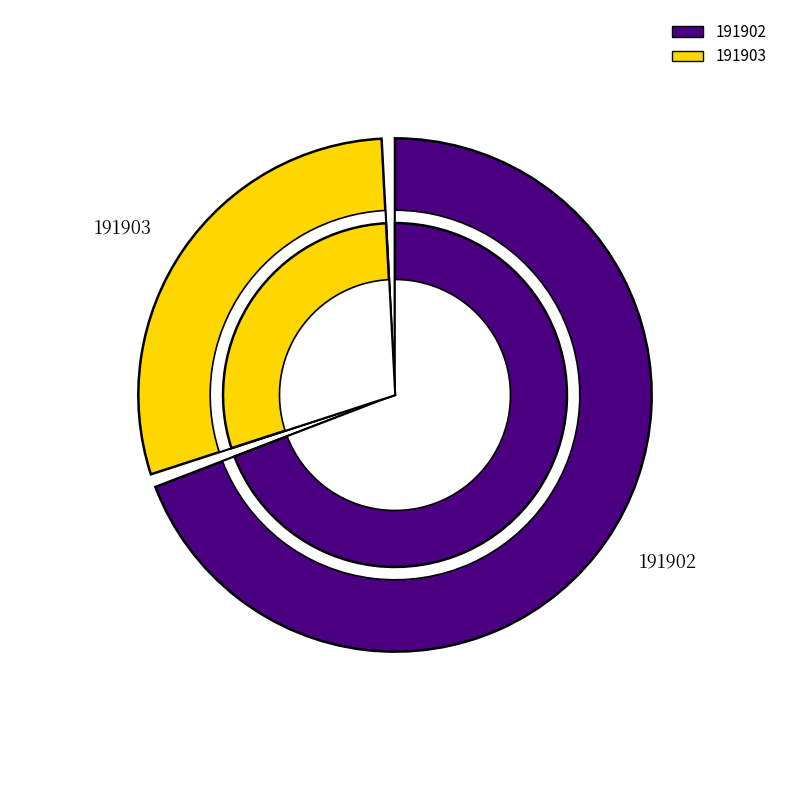

Does 191902 account for over 50% of the chart?

Yes